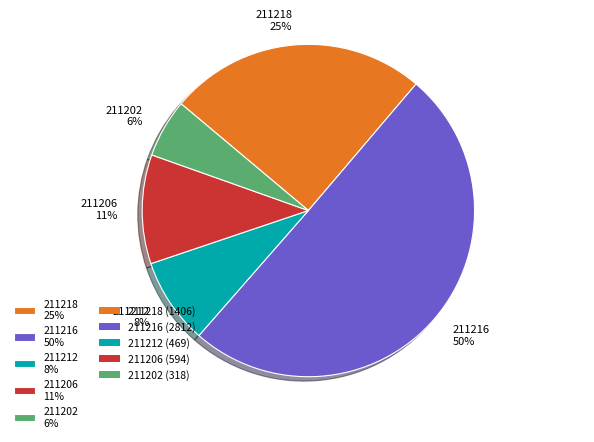

Is the sum of 211218 and 211212 greater than half?

No